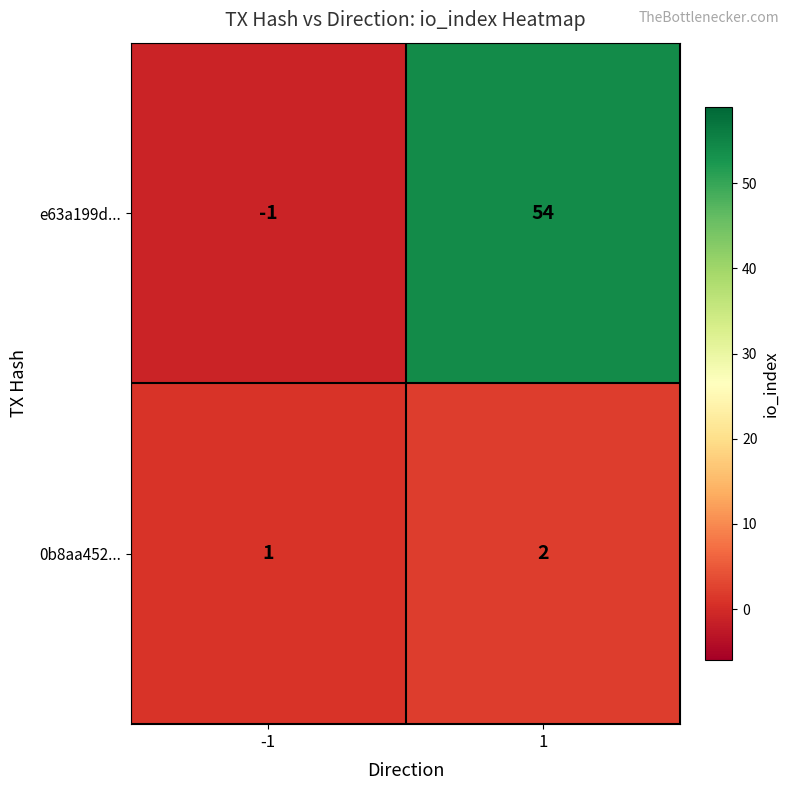

What is the sum of the 0b8aa452... values at 1 and -1?

3